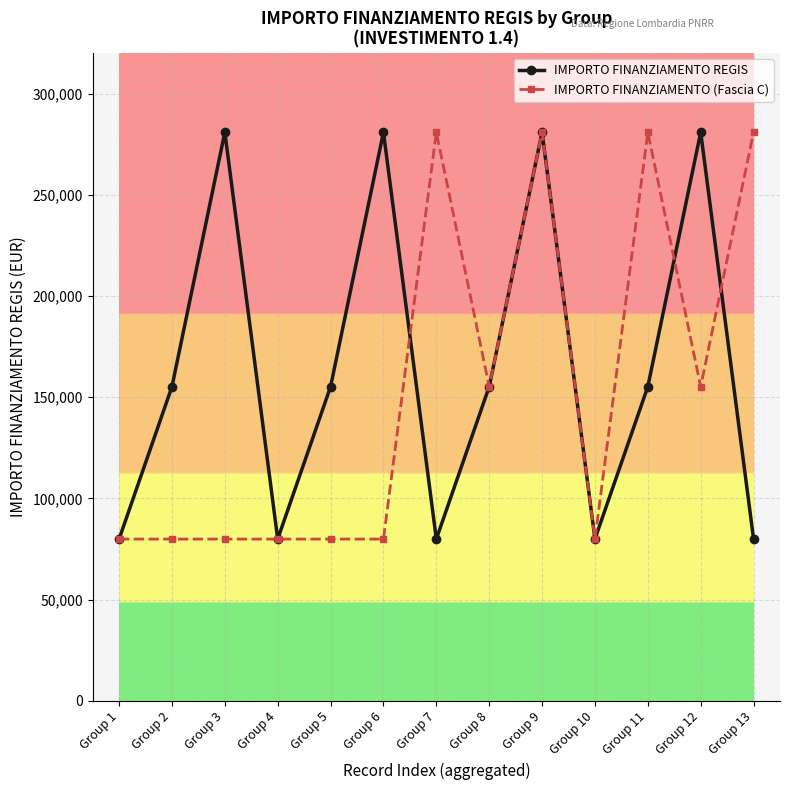

What is the value of the IMPORTO FINANZIAMENTO REGIS point at the 8th from the left?

155234